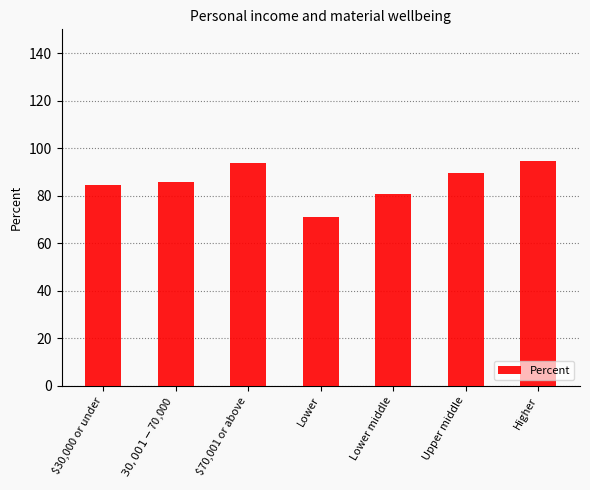

What is the difference between the values at Lower middle and $70,001 or above?

13.1